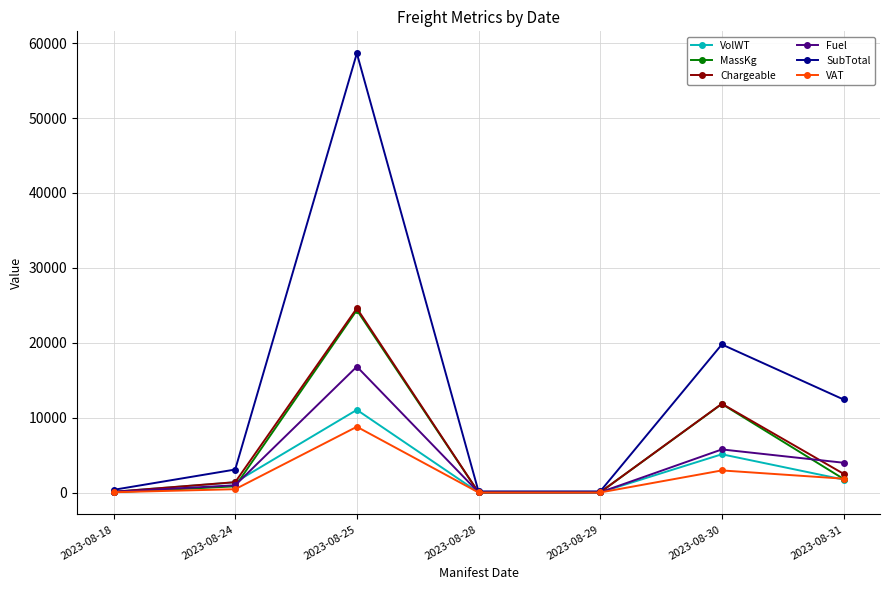

Where is SubTotal nearest to the value 29407?

2023-08-30